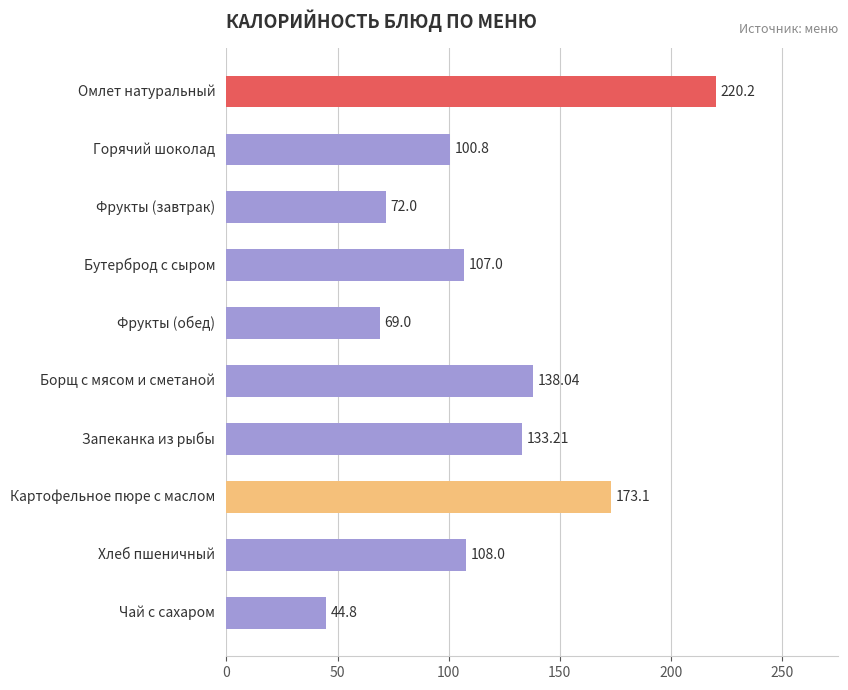

What is the difference between the second highest and second lowest values?

104.1